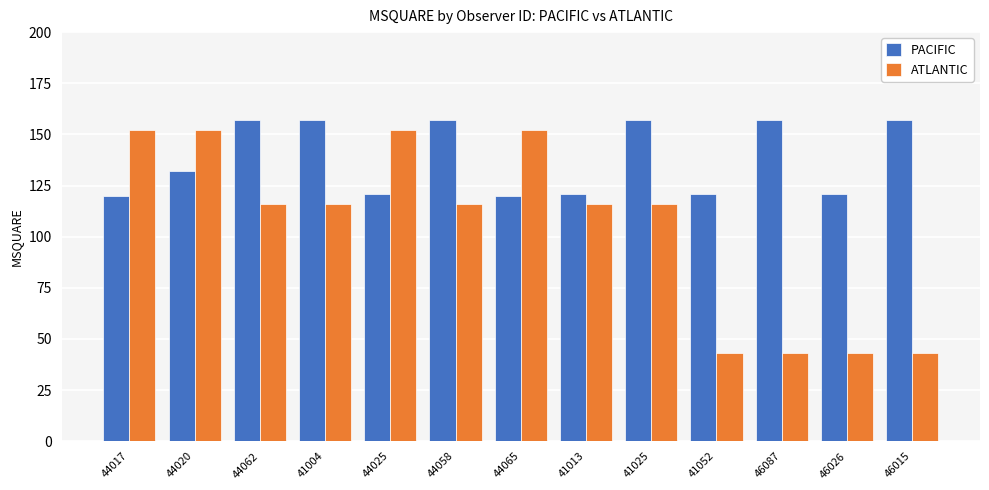

What is the highest value of the PACIFIC series?

157